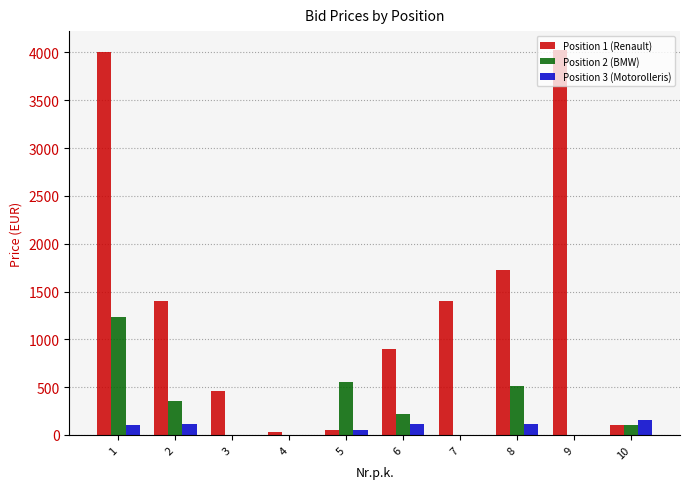

Is the value of Position 2 (BMW) at 6 greater than the value of Position 1 (Renault) at 9?

No